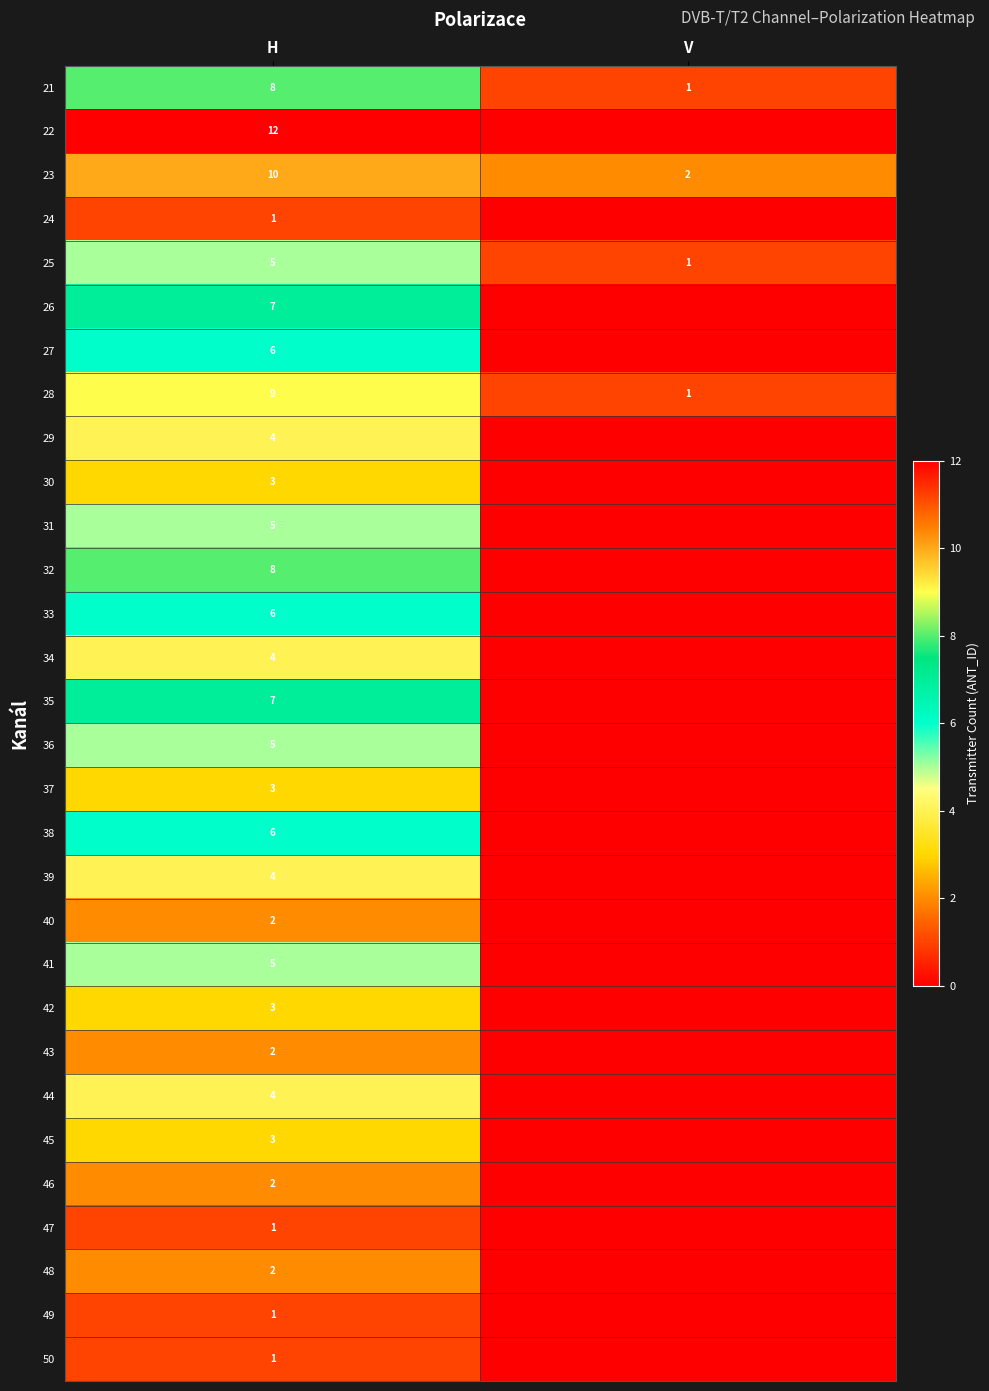

True or false: 26 has a value of 7 at H.

True